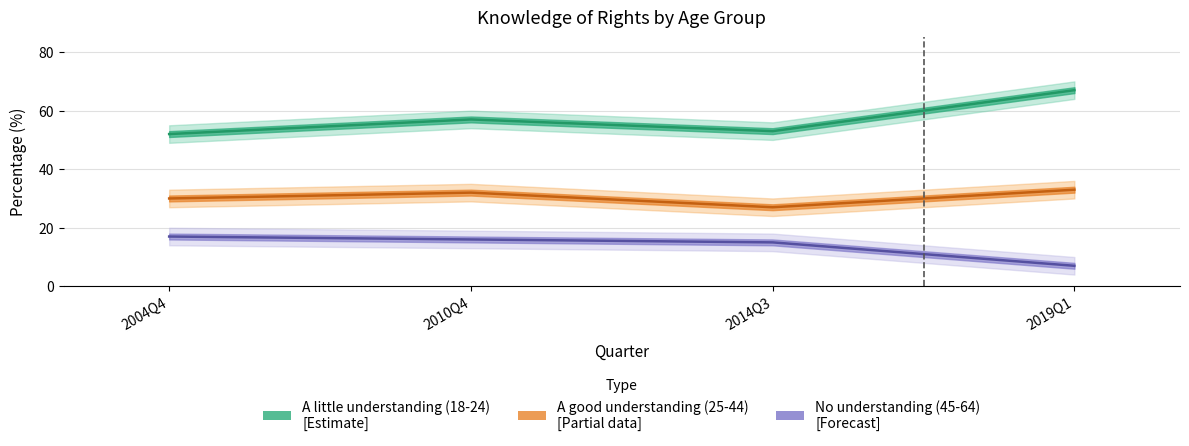

What is the minimum value shown in the chart?

7